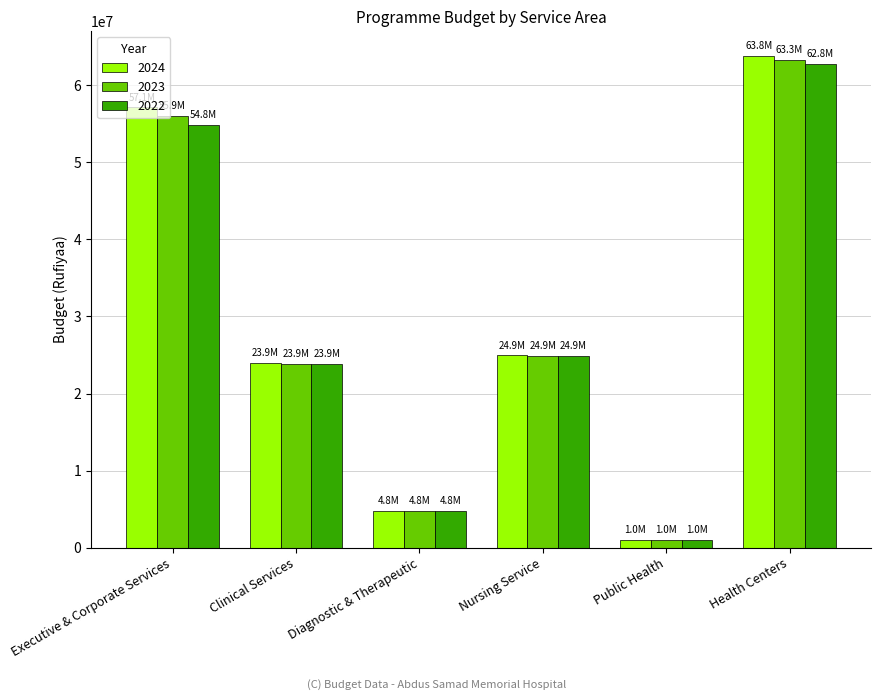

At which label does 2024 reach its peak?

Health Centers